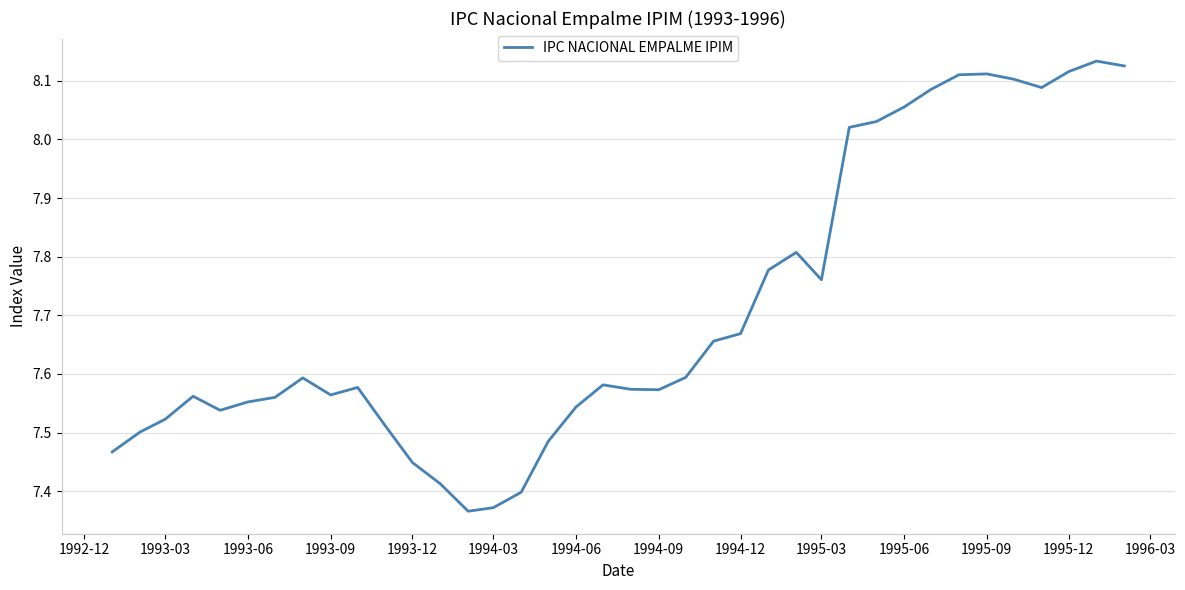

What is the difference between the maximum and minimum values?

0.8